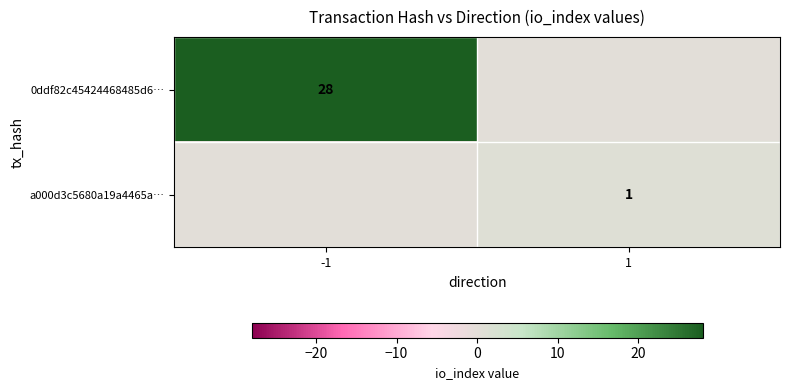

Is it true that 0ddf82c45424468485d6… equals 28 at -1?

True